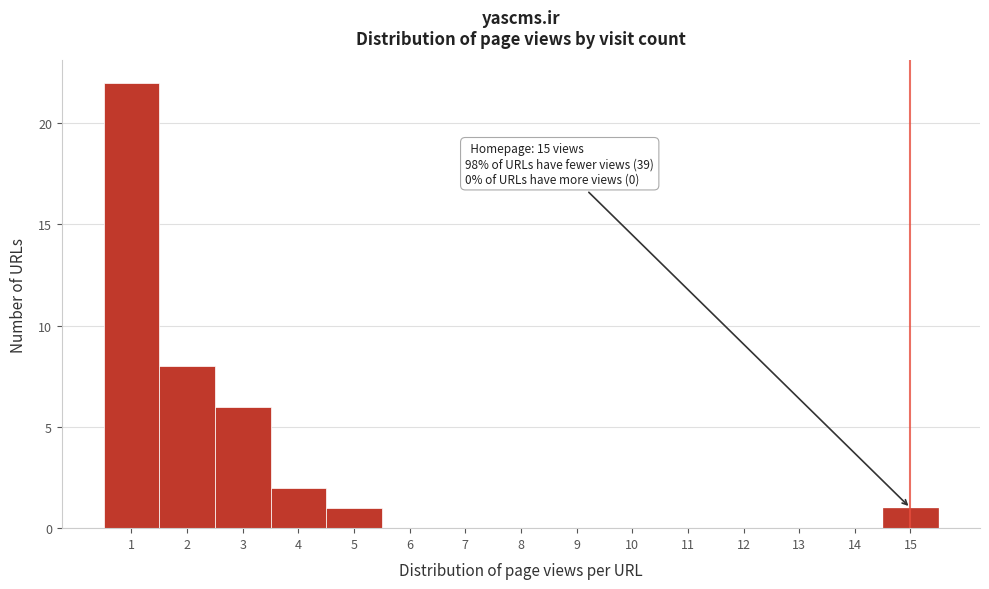

Over which range of the x-axis is the bar tallest?

0.5 to 1.5